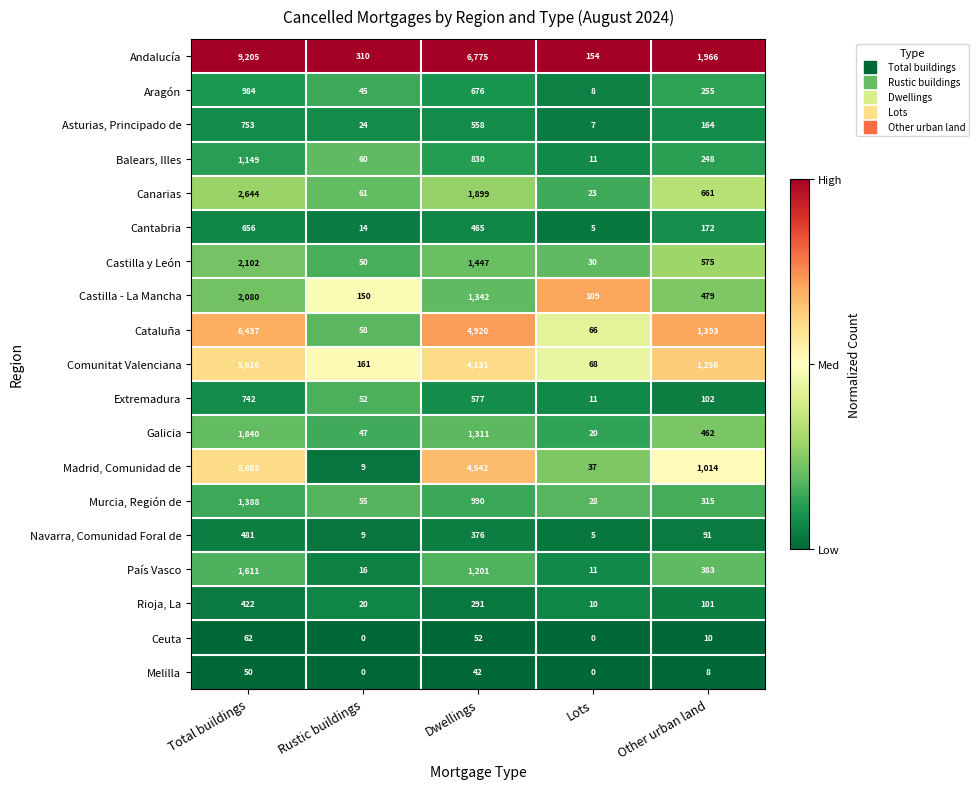

How many categories are shown in the chart?

5